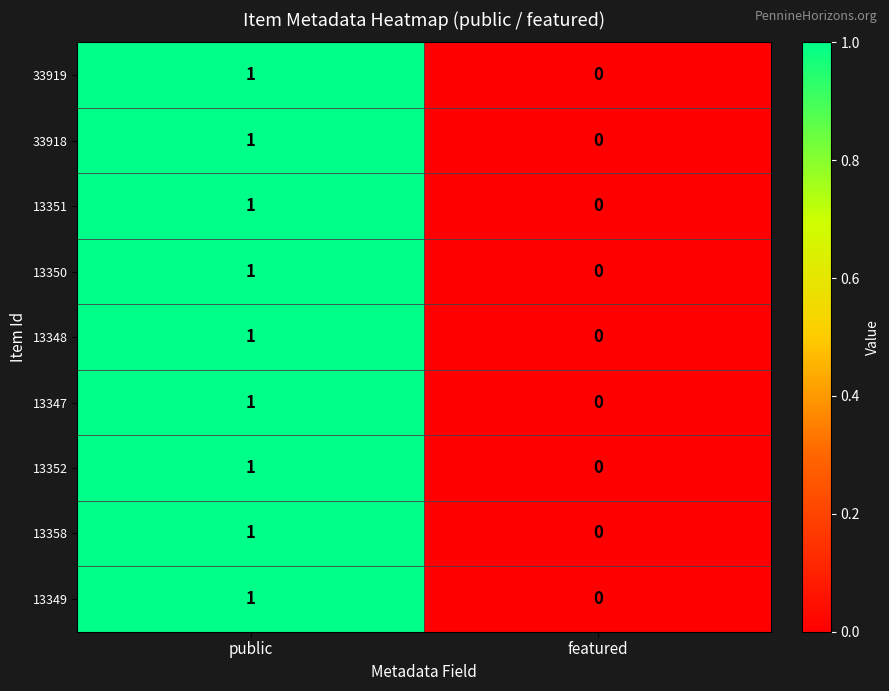

The value of 13350 at public is 2. True or false?

False